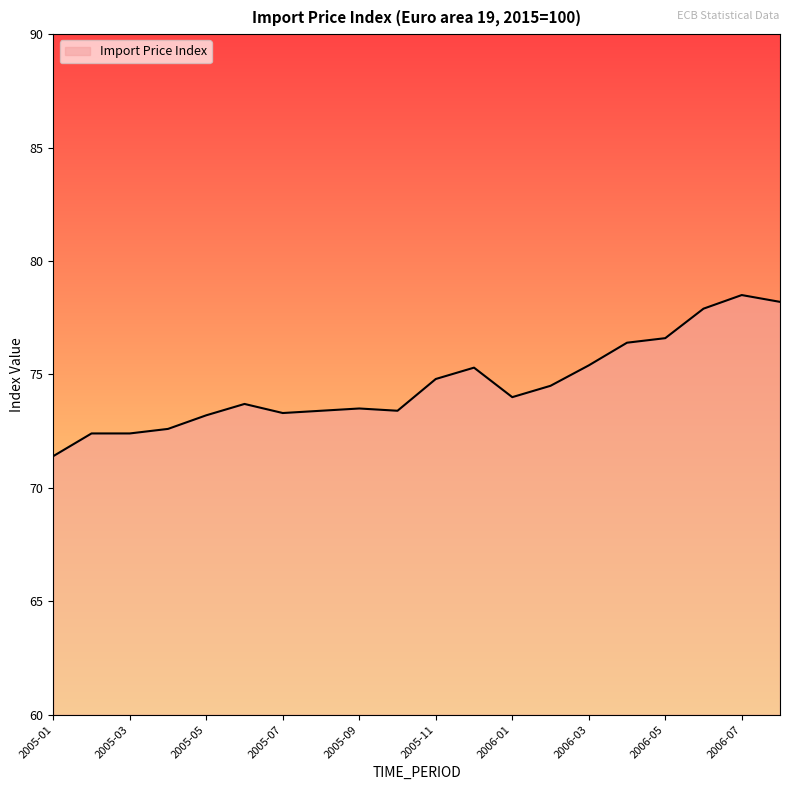

What is the maximum value shown in the chart?

78.5